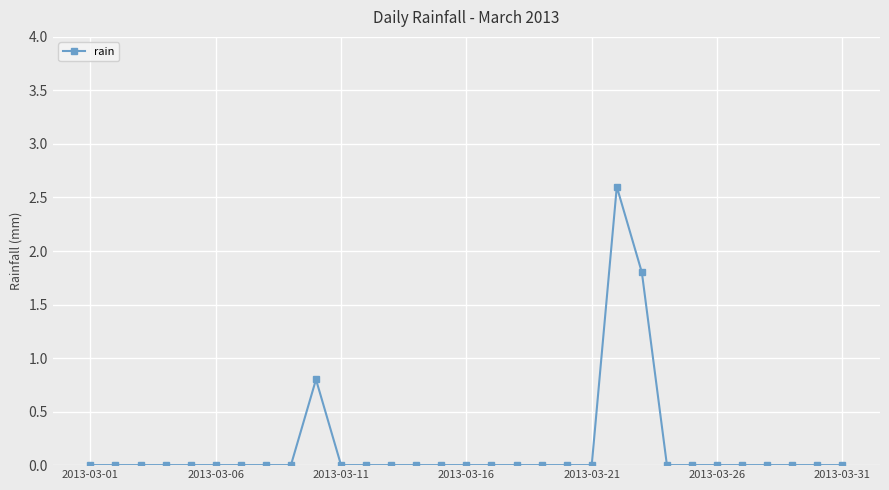

True or false: there are more than 1 points higher than both neighbors.

True